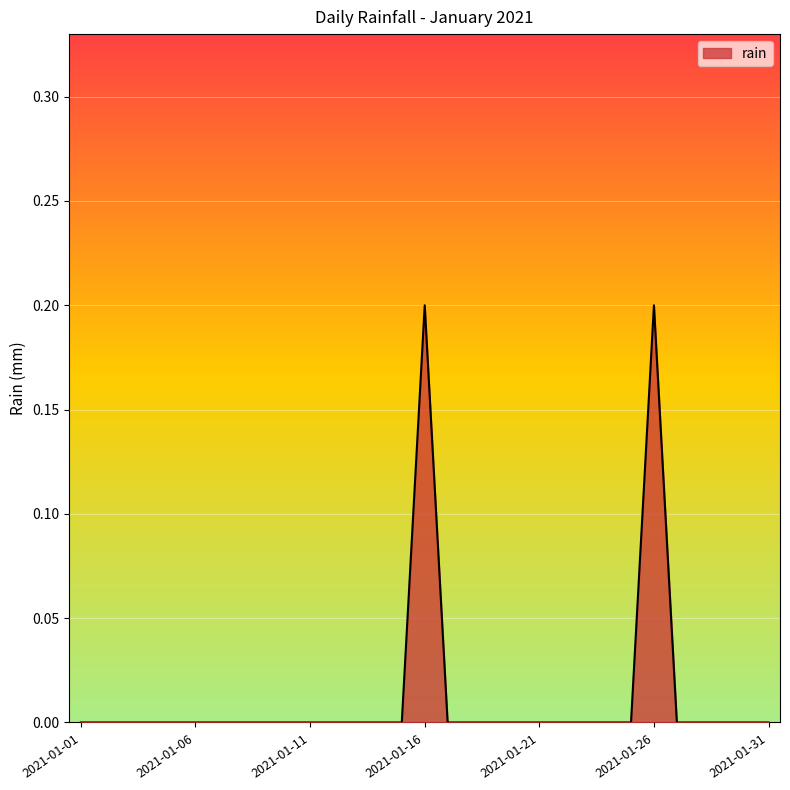

How many points are higher than both their immediate neighbors (excluding endpoints)?

2